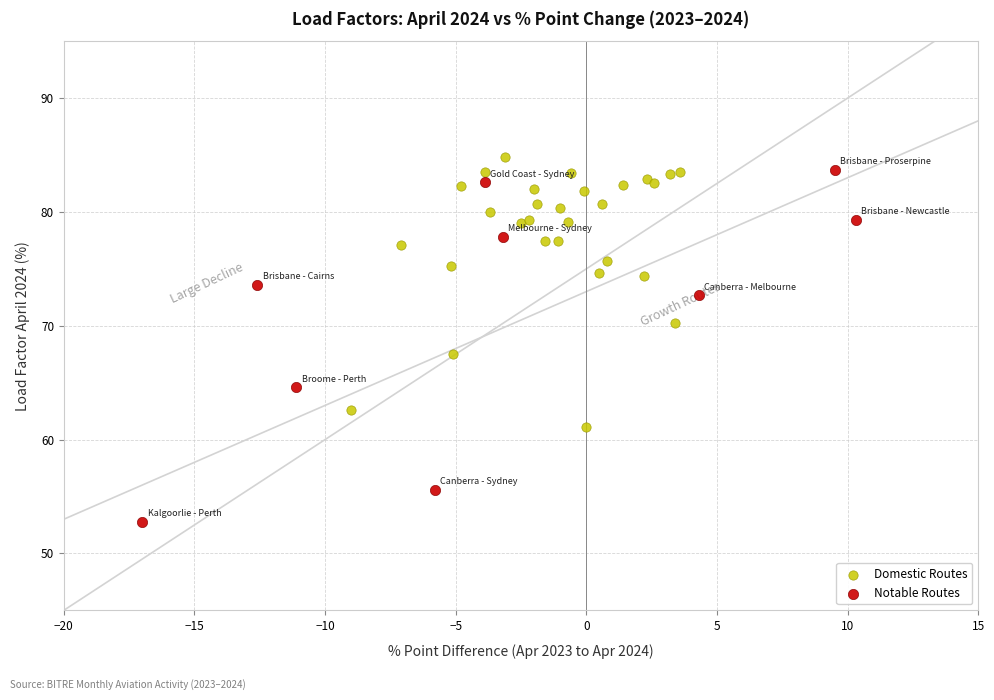

What are all the series names shown in the legend?

Domestic Routes, Notable Routes